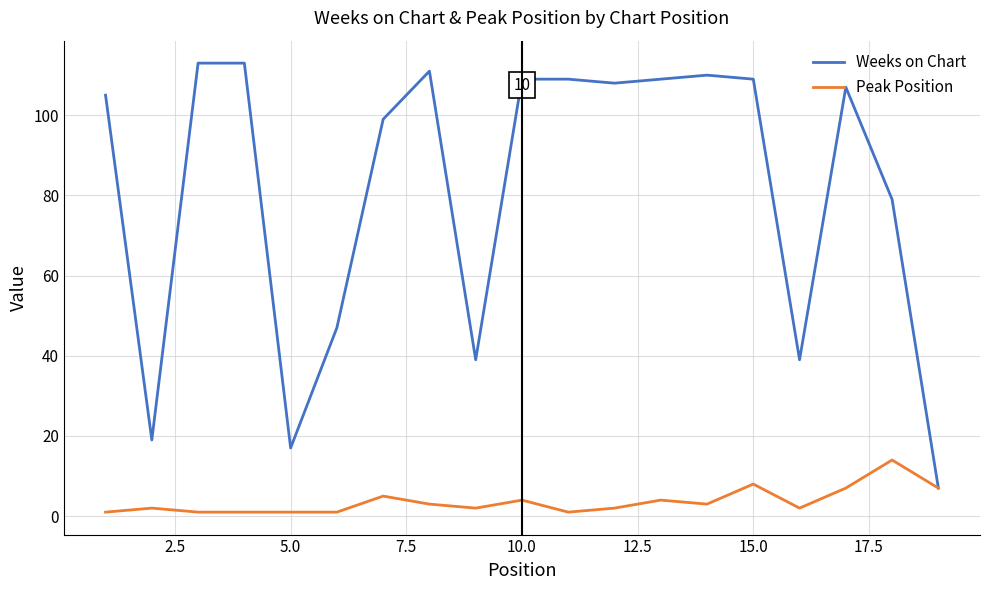

Rank the series by their maximum value, from highest to lowest.

Weeks on Chart, Peak Position